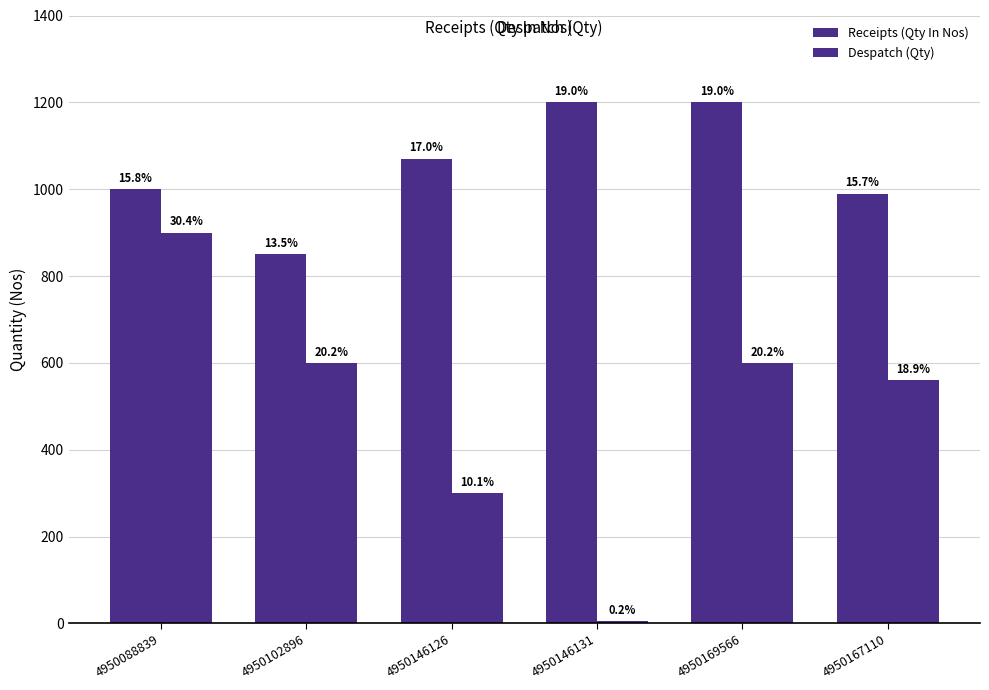

What is the lowest value of the Receipts (Qty In Nos) series?

850